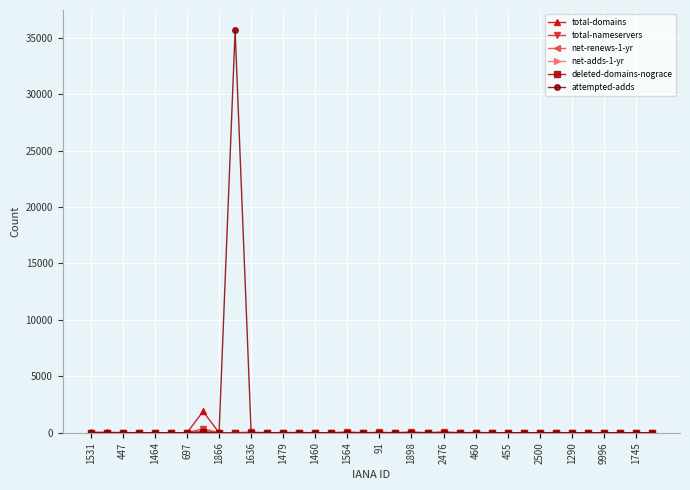

Count the number of data series in this chart.

6